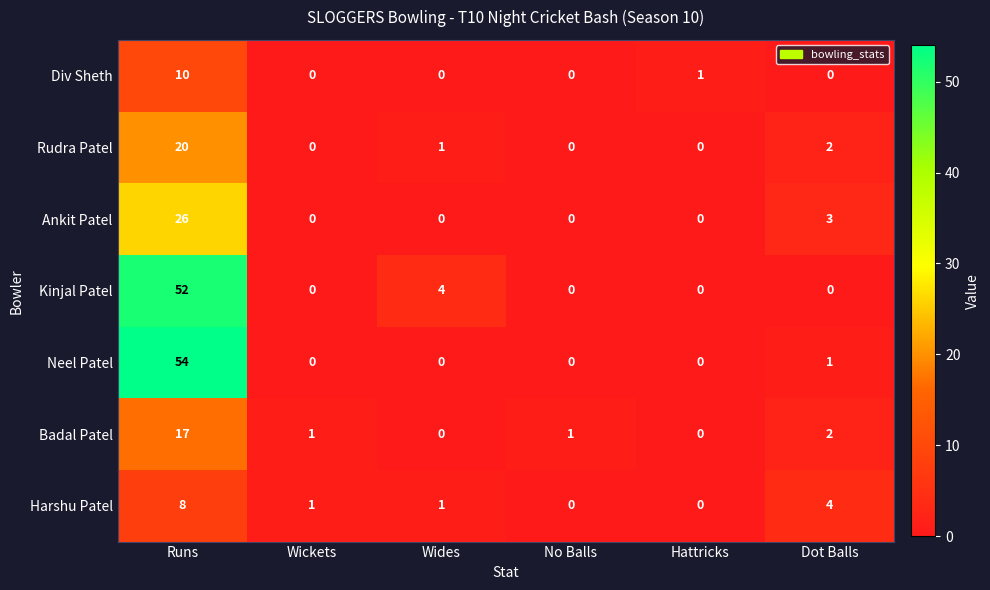

At which label is Harshu Patel closest to 4?

Dot Balls